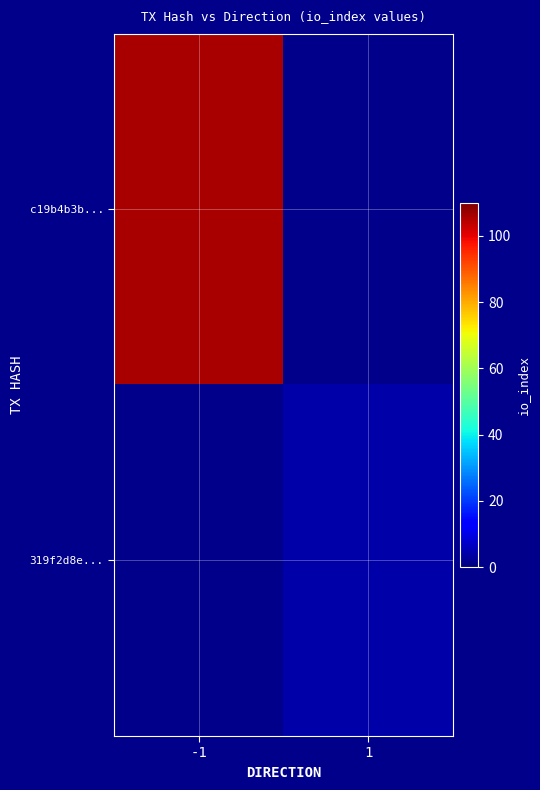

Which label corresponds to the largest value in the chart?

-1